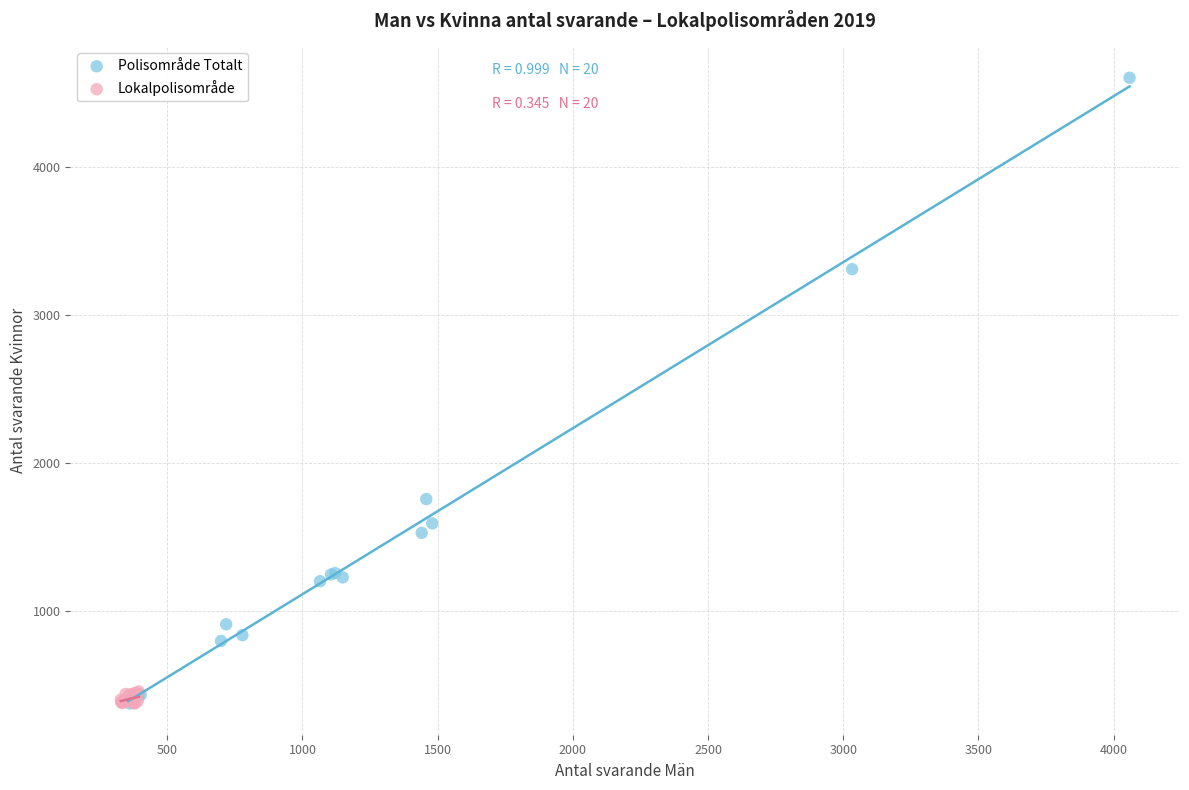

Which series reaches the maximum Y coordinate?

Polisområde Totalt